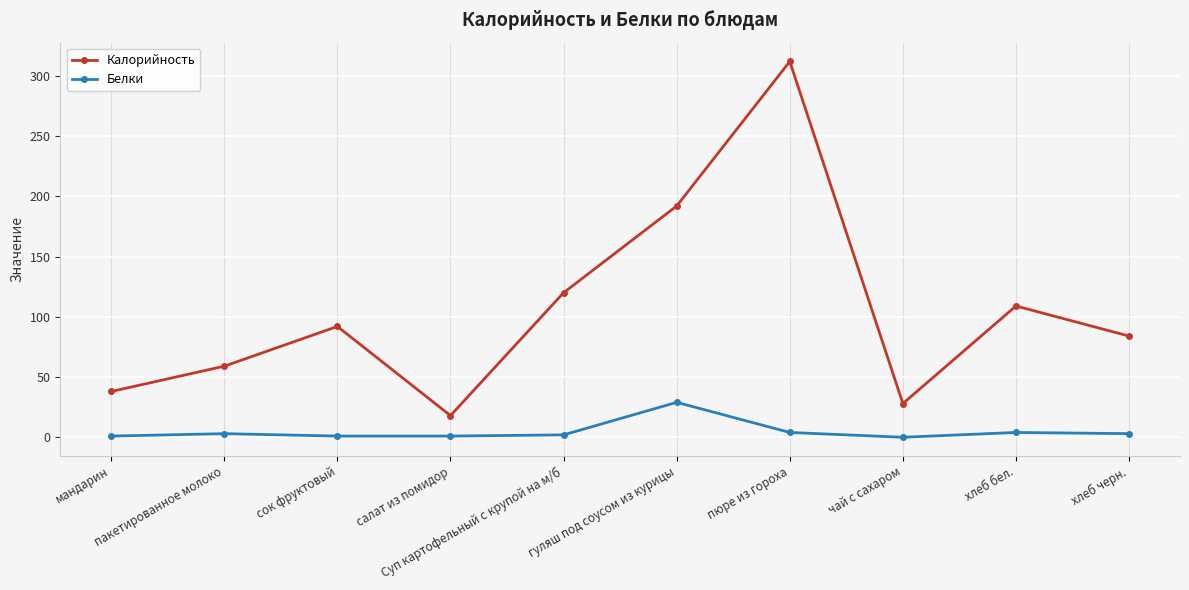

How many lines are shown in the chart?

2